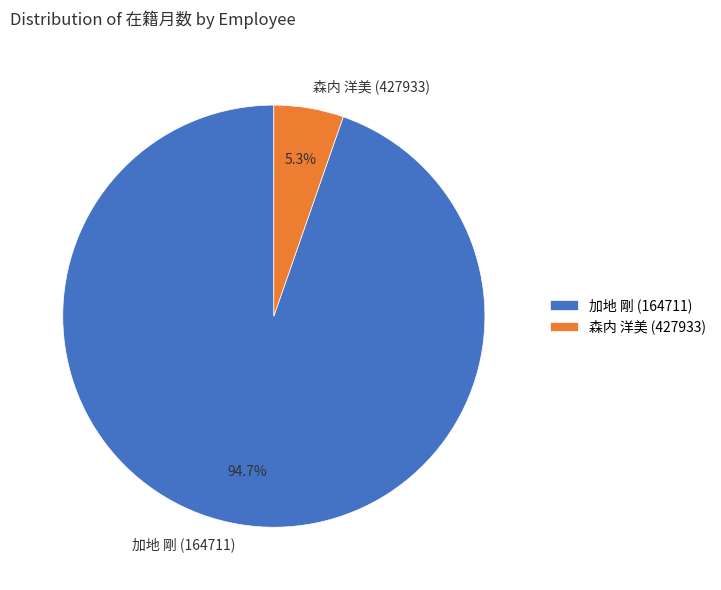

Does any single category account for the majority?

Yes